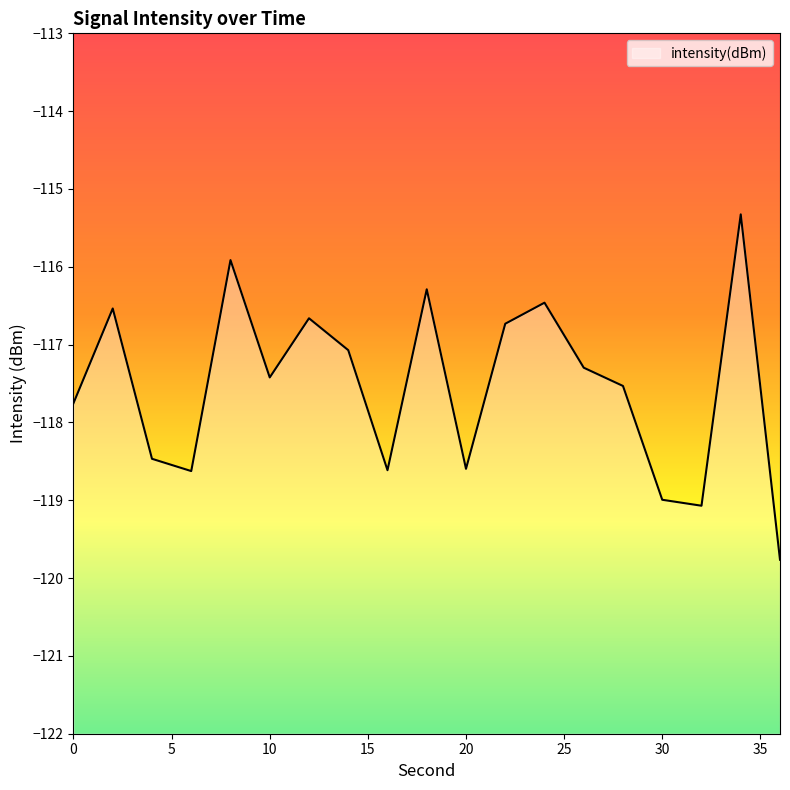

List the labels in order of value, smallest first.

36, 32, 30, 6, 16, 20, 4, 0, 28, 10, 26, 14, 22, 12, 2, 24, 18, 8, 34